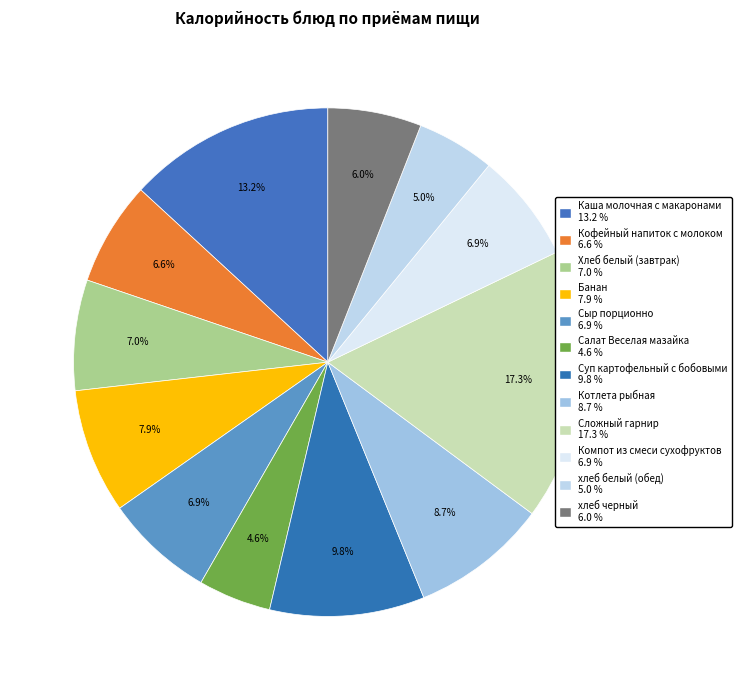

Count the number of slices in the pie.

12